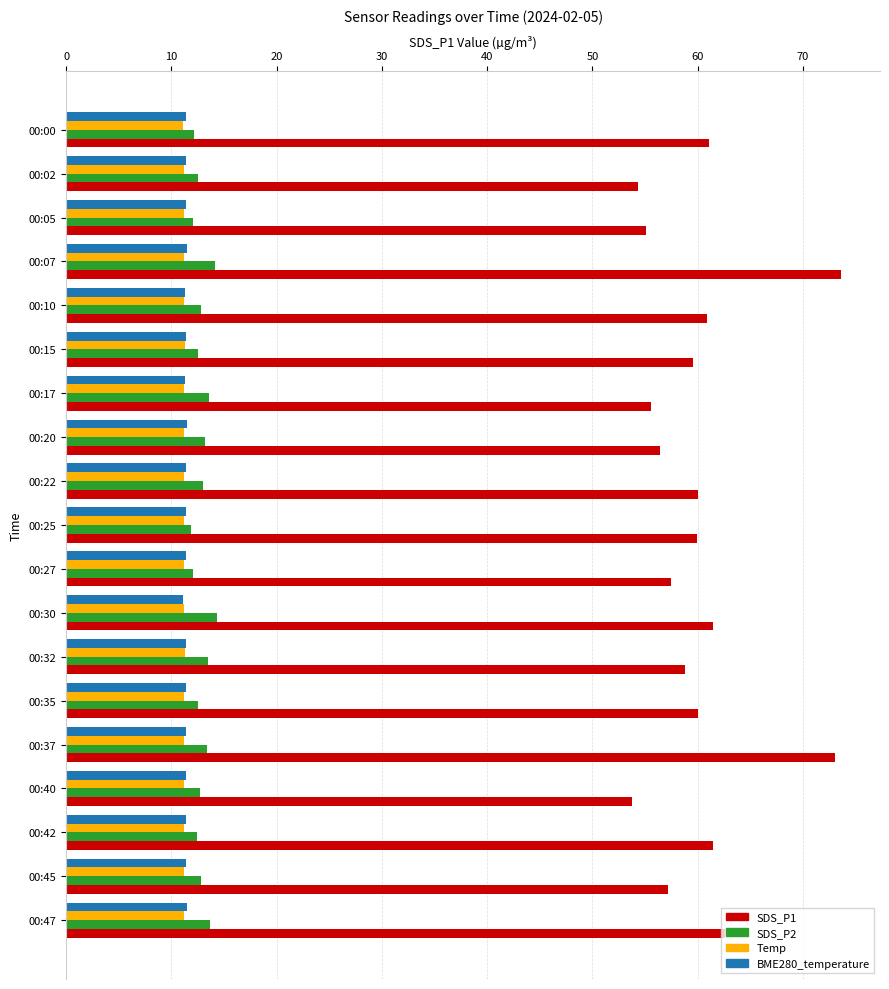

At how many categories does at least one series exceed 20?

19